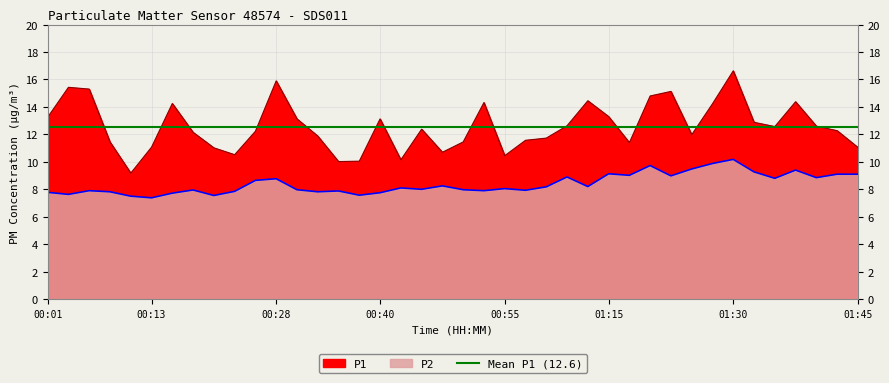

At which label is P1 closest to 12?

01:25